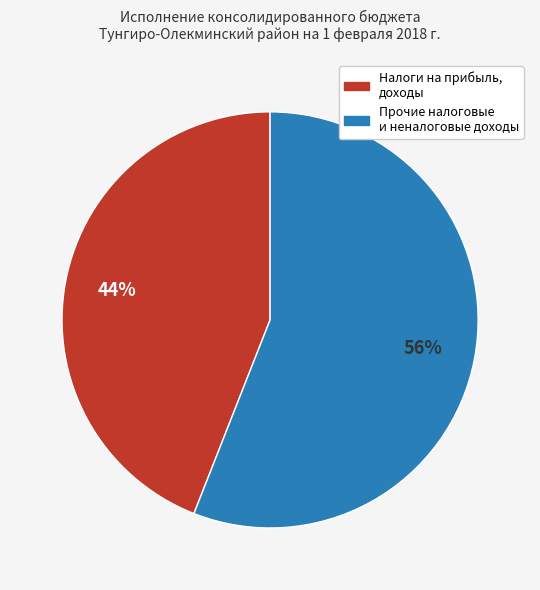

Is there any slice that represents more than half of the pie?

Yes